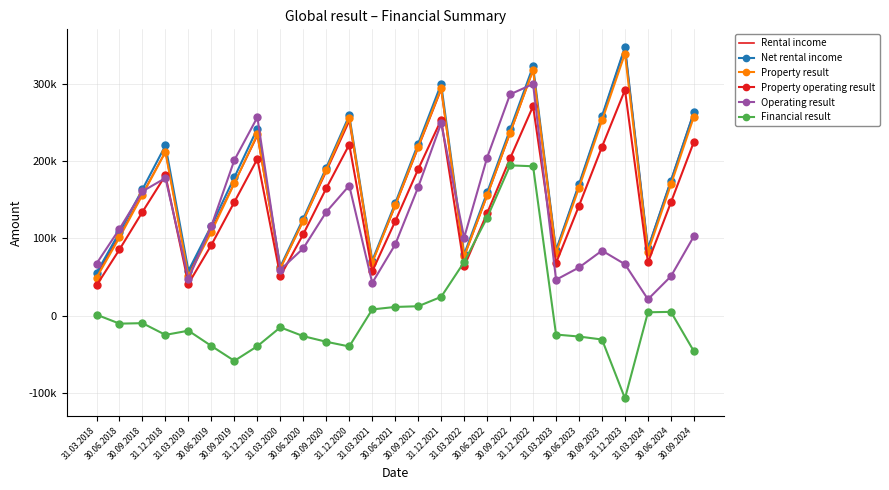

Reading left to right, transcribe all the data shown in this chart.

Rental income: 31.03.2018=52834.0	30.06.2018=103421.0	30.09.2018=157388.0	31.12.2018=212170.0	31.03.2019=55193.0	30.06.2019=111391.0	30.09.2019=171702.0	31.12.2019=232601.1	31.03.2020=60965.0	30.06.2020=122760.4	30.09.2020=186371.7	31.12.2020=251521.2	31.03.2021=69254.8	30.06.2021=141774.0	30.09.2021=216966.2	31.12.2021=292348.6	31.03.2022=76385.0	30.06.2022=154996.0	30.09.2022=235650.0	31.12.2022=317761.1	31.03.2023=83906.0	30.06.2023=169143.3	30.09.2023=257160.0	31.12.2023=346549.9	31.03.2024=86969.9	30.06.2024=174505.8	30.09.2024=263149.0
Net rental income: 31.03.2018=55383.0	30.06.2018=107879.0	30.09.2018=163408.0	31.12.2018=220088.0	31.03.2019=58094.0	30.06.2019=116460.0	30.09.2019=178922.0	31.12.2019=242008.1	31.03.2020=63332.0	30.06.2020=125549.5	30.09.2020=191488.4	31.12.2020=258935.3	31.03.2021=71024.6	30.06.2021=145403.3	30.09.2021=222408.9	31.12.2021=299606.7	31.03.2022=79244.0	30.06.2022=159289.0	30.09.2022=240841.0	31.12.2022=322517.6	31.03.2023=84564.0	30.06.2023=170143.5	30.09.2023=258190.1	31.12.2023=347586.5	31.03.2024=87001.1	30.06.2024=174598.1	30.09.2024=263223.0
Property result: 31.03.2018=49016.0	30.06.2018=101203.0	30.09.2018=156250.0	31.12.2018=211729.0	31.03.2019=51258.6	30.06.2019=108440.0	30.09.2019=171191.0	31.12.2019=234614.8	31.03.2020=61182.0	30.06.2020=122840.8	30.09.2020=188752.1	31.12.2020=255956.5	31.03.2021=68610.1	30.06.2021=142569.4	30.09.2021=218685.7	31.12.2021=293884.8	31.03.2022=76508.0	30.06.2022=155488.0	30.09.2022=236681.0	31.12.2022=317533.7	31.03.2023=81053.0	30.06.2023=165517.7	30.09.2023=252417.2	31.12.2023=338958.0	31.03.2024=82315.4	30.06.2024=169655.2	30.09.2024=257495.0
Property operating result: 31.03.2018=39088.0	30.06.2018=85606.0	30.09.2018=134221.0	31.12.2018=181455.0	31.03.2019=41254.0	30.06.2019=91523.0	30.09.2019=147025.0	31.12.2019=202666.8	31.03.2020=51018.0	30.06.2020=105457.7	30.09.2020=164765.7	31.12.2020=221216.8	31.03.2021=57270.1	30.06.2021=122078.6	30.09.2021=189477.7	31.12.2021=253253.3	31.03.2022=63582.0	30.06.2022=132507.0	30.09.2022=203306.0	31.12.2022=270870.7	31.03.2023=68024.0	30.06.2023=142133.2	30.09.2023=218360.8	31.12.2023=291925.5	31.03.2024=68826.4	30.06.2024=146488.9	30.09.2024=224905.0
Operating result: 31.03.2018=67290.0	30.06.2018=112145.0	30.09.2018=160828.0	31.12.2018=177951.0	31.03.2019=47638.2	30.06.2019=116175.2	30.09.2019=201210.0	31.12.2019=256540.7	31.03.2020=59357.0	30.06.2020=87084.3	30.09.2020=134156.5	31.12.2020=168183.7	31.03.2021=42370.8	30.06.2021=92052.9	30.09.2021=166243.4	31.12.2021=248877.2	31.03.2022=100812.0	30.06.2022=204381.0	30.09.2022=286234.0	31.12.2022=299554.0	31.03.2023=46411.0	30.06.2023=62299.5	30.09.2023=84108.5	31.12.2023=66498.1	31.03.2024=21124.0	30.06.2024=50906.1	30.09.2024=102694.0
Financial result: 31.03.2018=1275.0	30.06.2018=-10326.0	30.09.2018=-9721.0	31.12.2018=-24860.0	31.03.2019=-19443.3	30.06.2019=-39228.3	30.09.2019=-58459.0	31.12.2019=-39504.9	31.03.2020=-15109.0	30.06.2020=-26534.1	30.09.2020=-33785.1	31.12.2020=-39855.3	31.03.2021=8055.8	30.06.2021=11254.0	30.09.2021=12170.8	31.12.2021=24311.6	31.03.2022=69319.0	30.06.2022=126712.0	30.09.2022=194378.0	31.12.2022=193211.1	31.03.2023=-24437.0	30.06.2023=-27014.4	30.09.2023=-30863.5	31.12.2023=-106961.3	31.03.2024=4348.7	30.06.2024=4903.1	30.09.2024=-46122.0